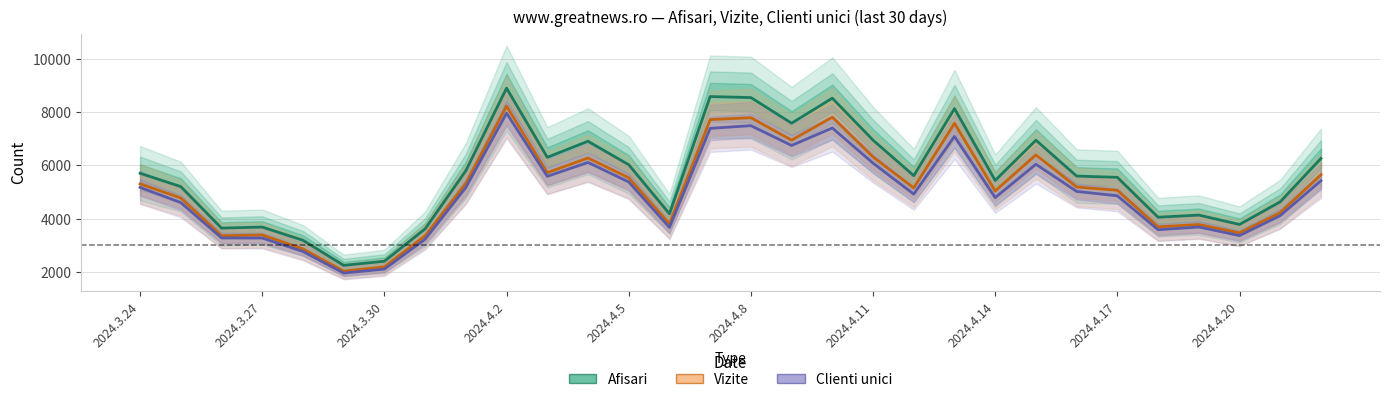

The Clienti unici series shows 681 at 2024.3.30. True or false?

False